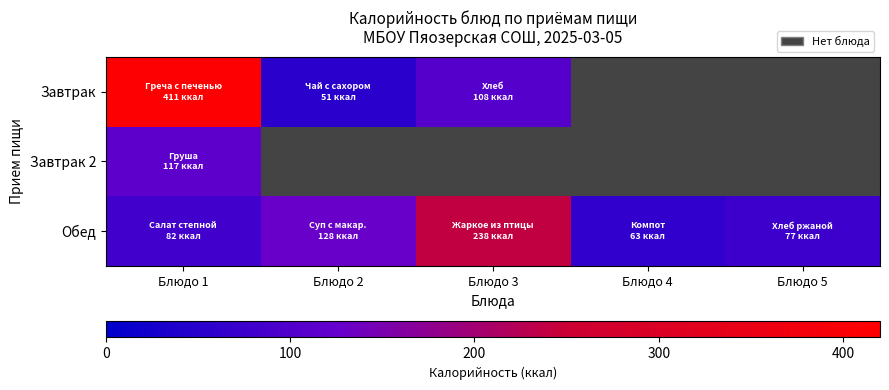

What is the sum of all Обед values?

588.0